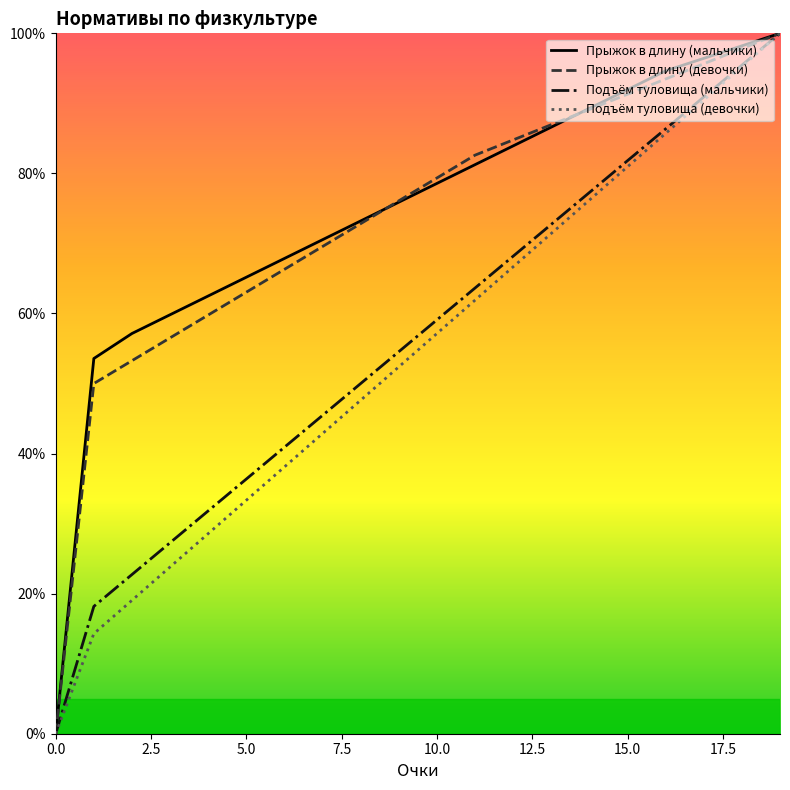

True or false: Прыжок в длину (мальчики) has a value of 0.0 at 0.0.

True